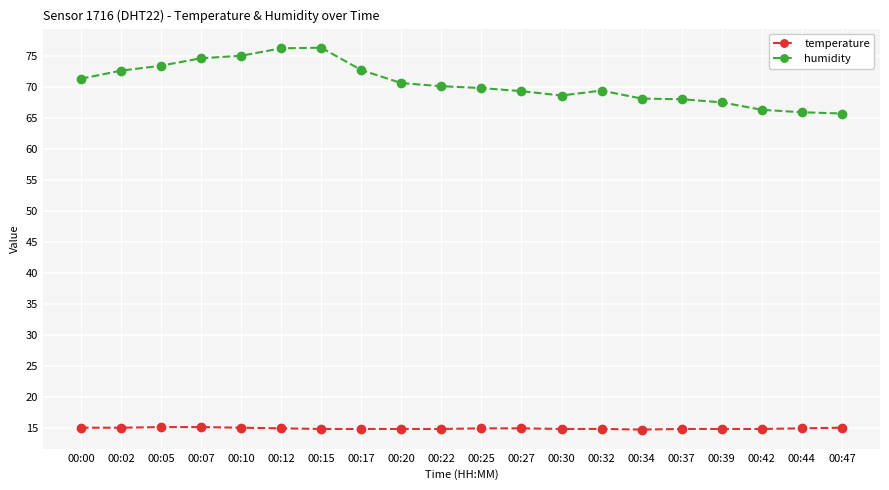

Is the value of humidity at 00:07 greater than the value of temperature at 00:27?

Yes